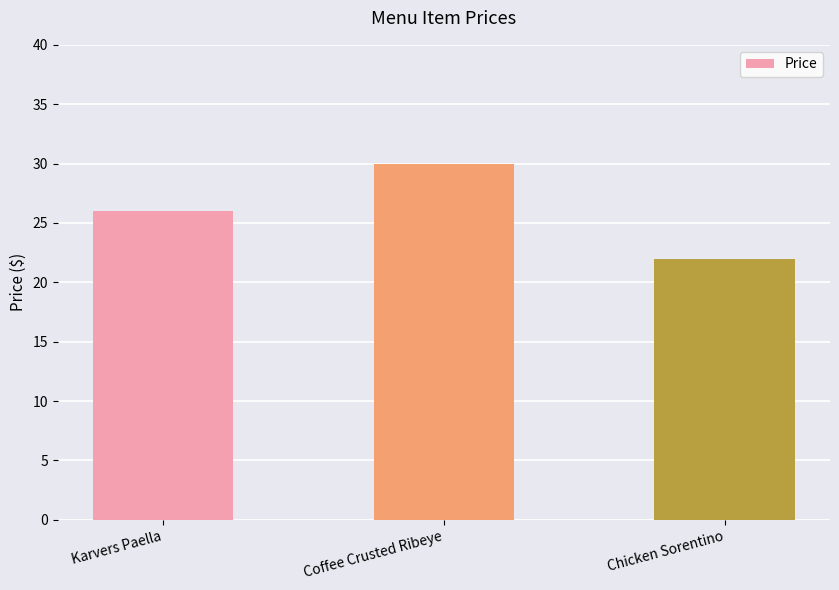

What is the label of the 2nd bar from the left?

Coffee Crusted Ribeye